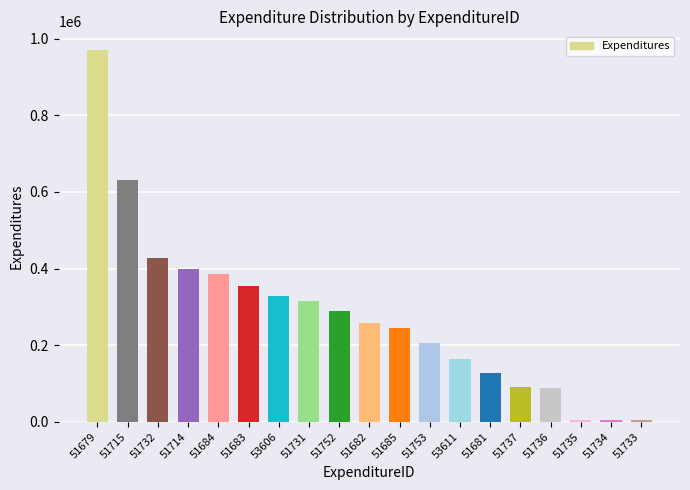

What is the label of the 11th bar from the left?

51685